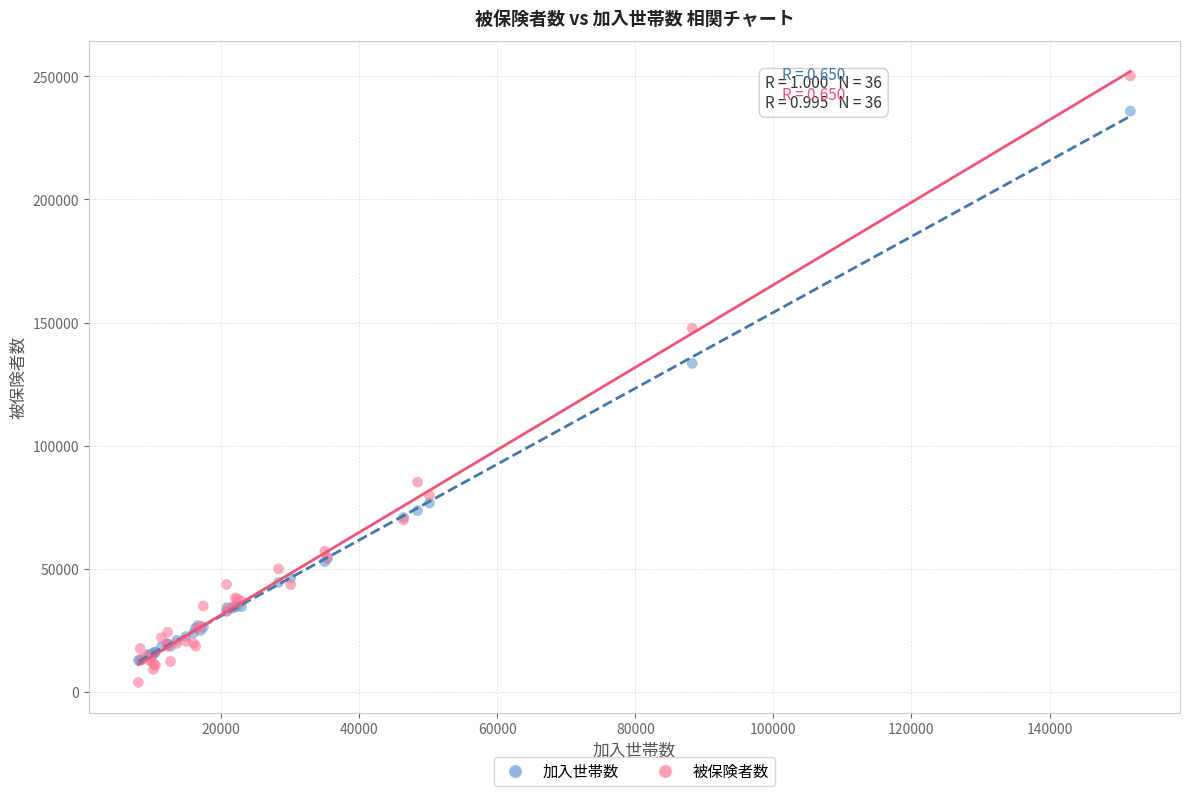

Across all series, what Y value is closest to 126994?

133414.0